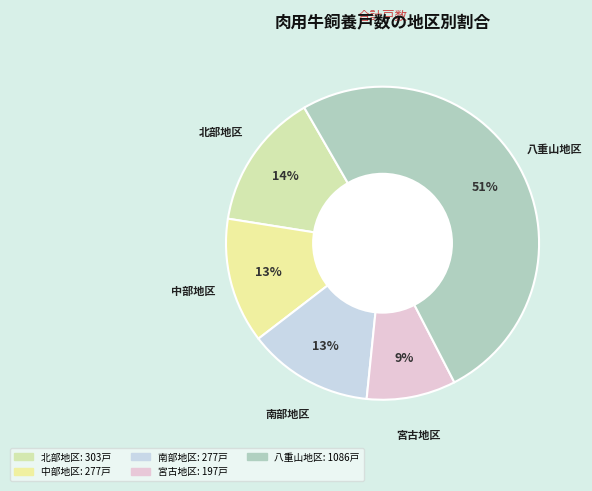

What is the smallest slice in the pie chart?

宮古地区